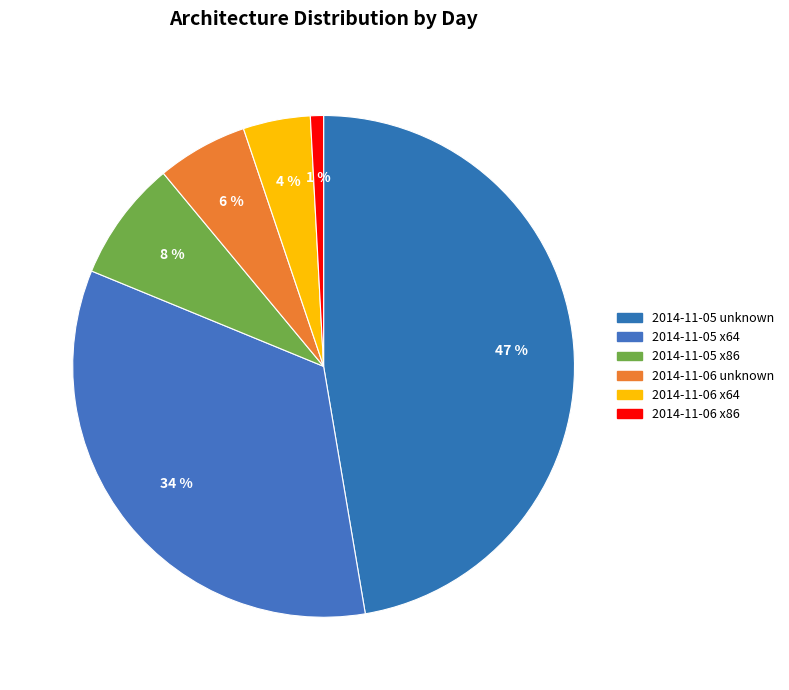

Between 2014-11-05 x64 and 2014-11-06 x86, which is larger?

2014-11-05 x64